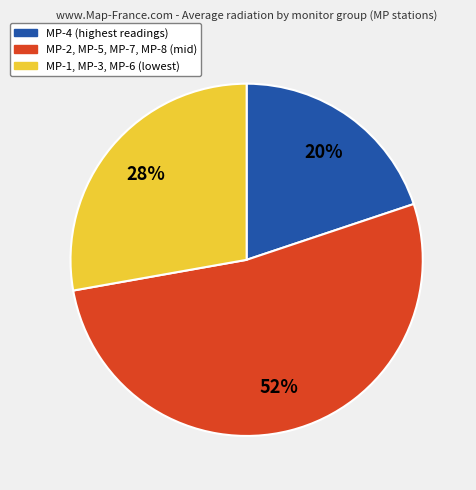

How many slices are in this pie chart?

3